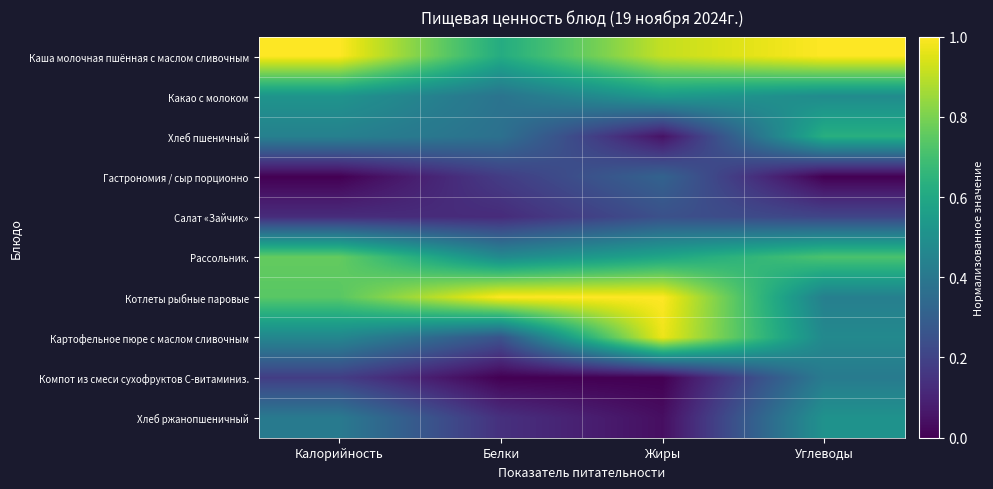

Which series has the largest total across all categories?

Каша молочная пшённая с маслом сливочным